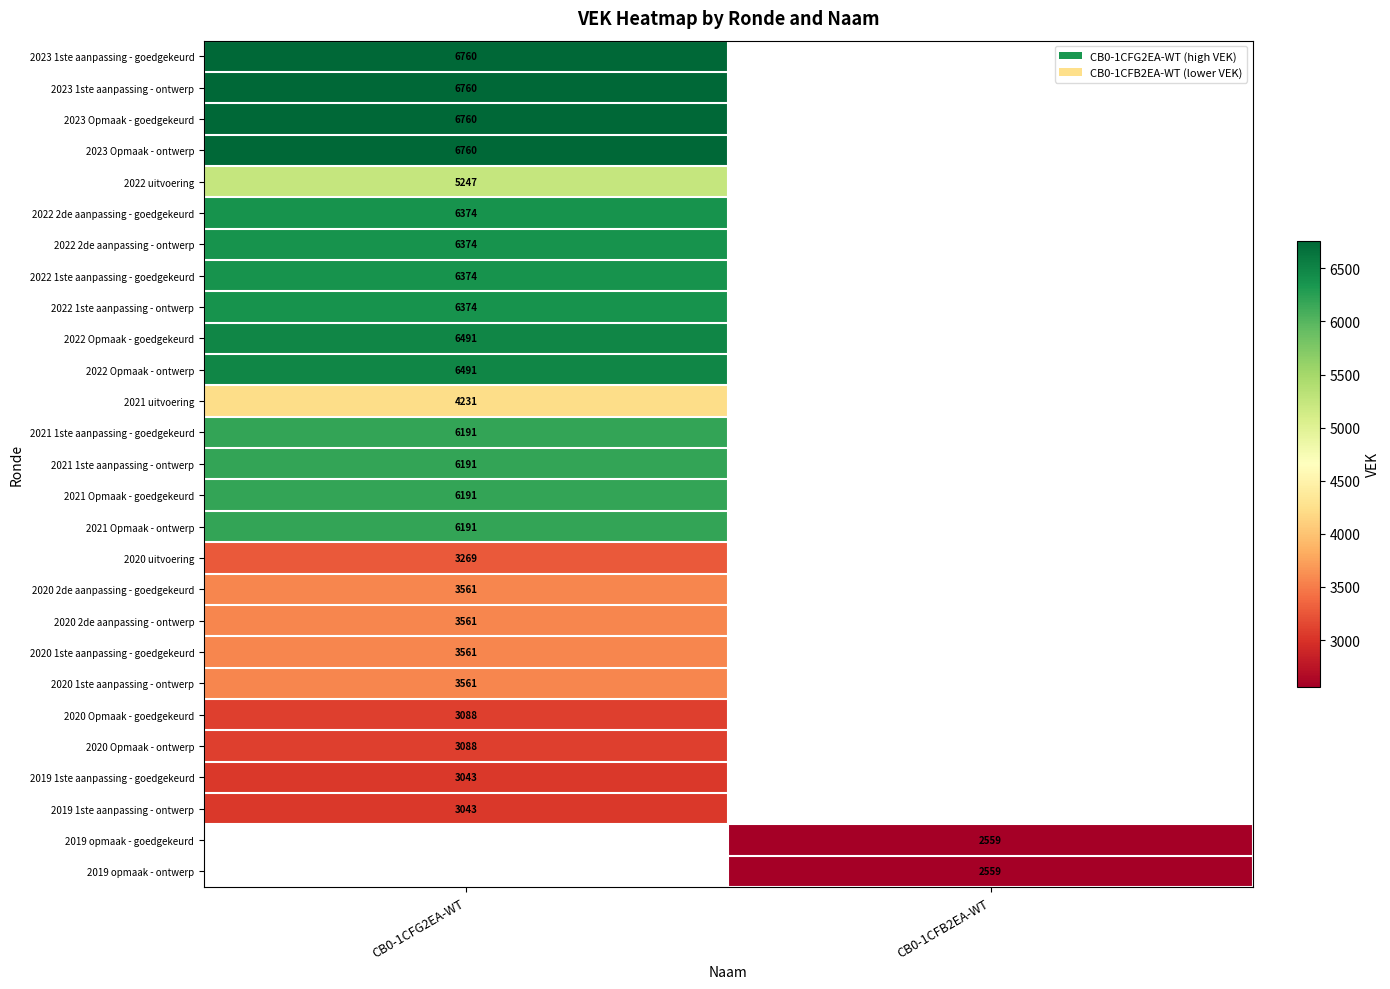

Is the value of 2021 Opmaak - goedgekeurd at CB0-1CFG2EA-WT greater than the value of 2023 Opmaak - ontwerp at CB0-1CFG2EA-WT?

No